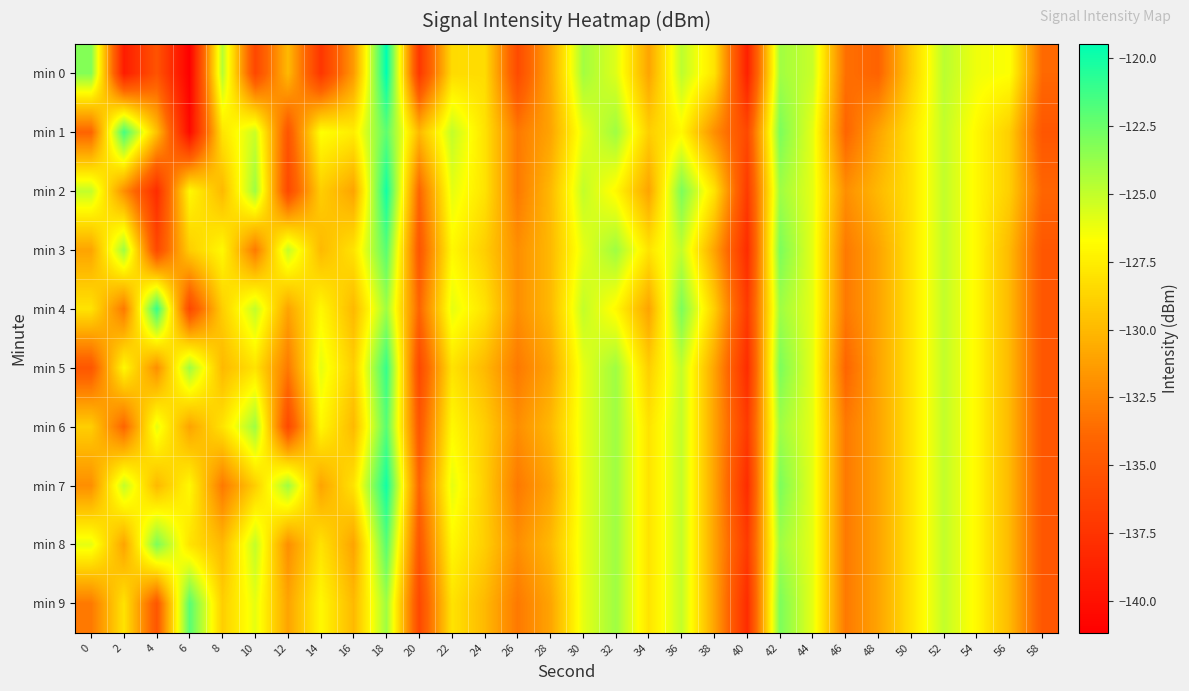

Count the number of categories in the chart.

30